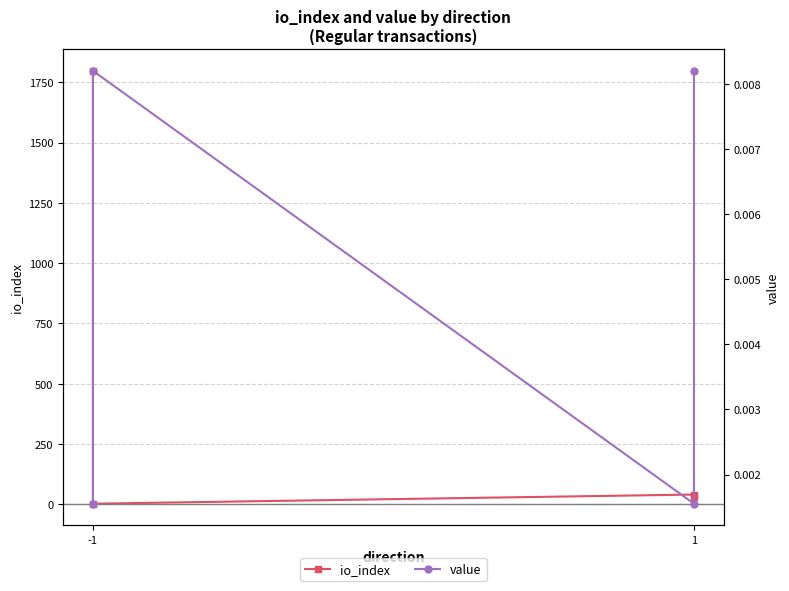

Does the chart have visible grid lines?

Yes